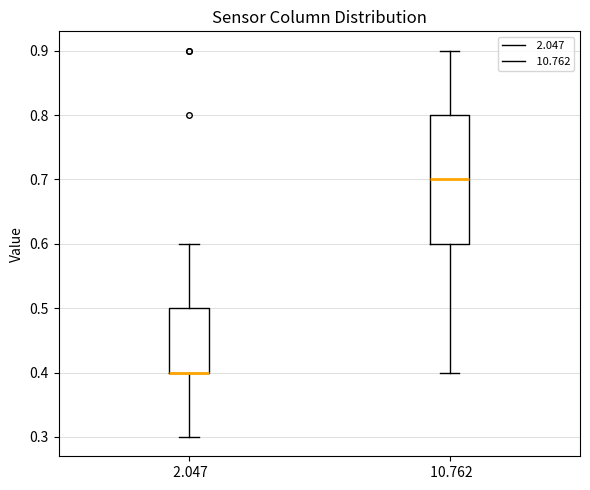

Reading left to right, transcribe this box plot: for each box, give where its median line is, the range the box spans, and where its two whiskers end, as read against the y-axis. The values are not printed on the chart, so give them approximately, as read against the axis.

2.047: median 0.4 (drawn on the box's lower edge), box 0.4 to 0.5, whiskers 0.3 to 0.6
10.762: median 0.7, box 0.6 to 0.8, whiskers 0.4 to 0.9